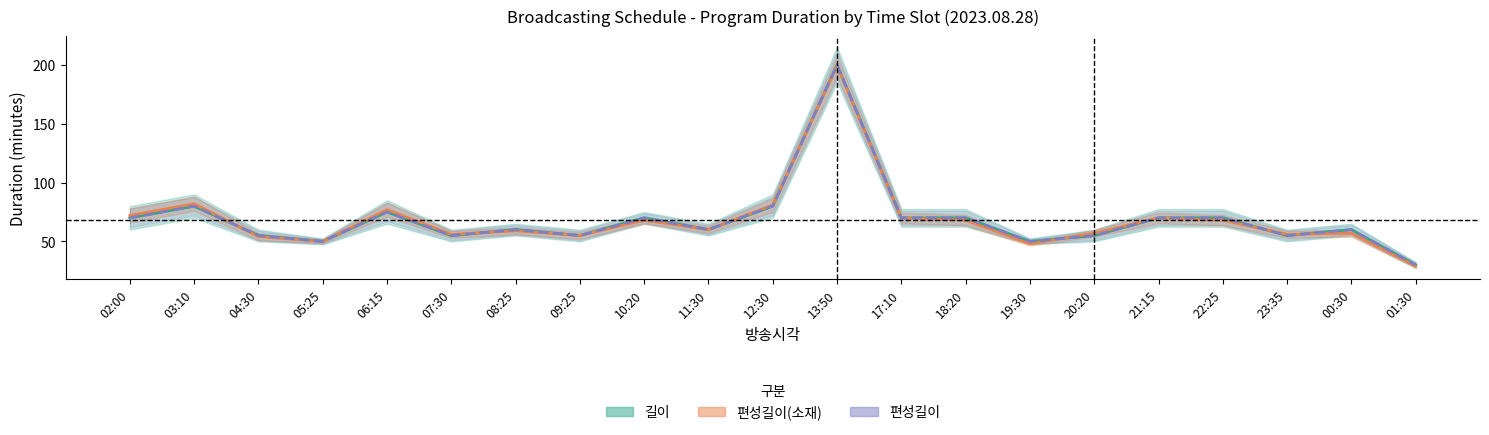

What is the difference between the maximum and minimum values in the 편성길이 series?

170